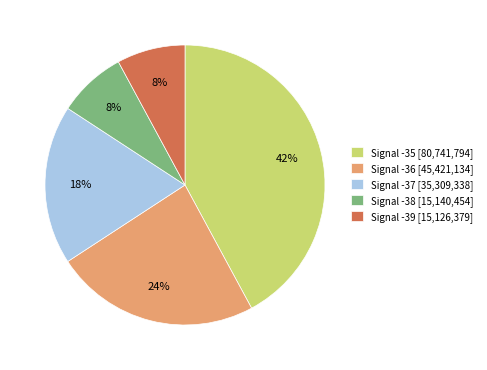

Which slice is the largest?

Signal -35 [80,741,794]